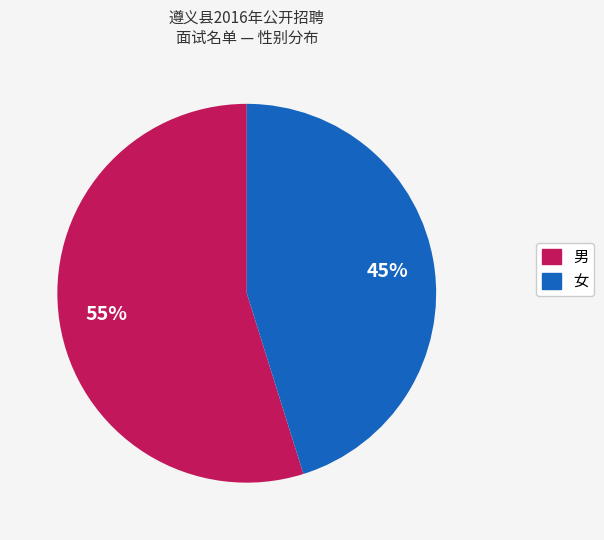

Is the sum of 男 and 女 greater than half?

Yes